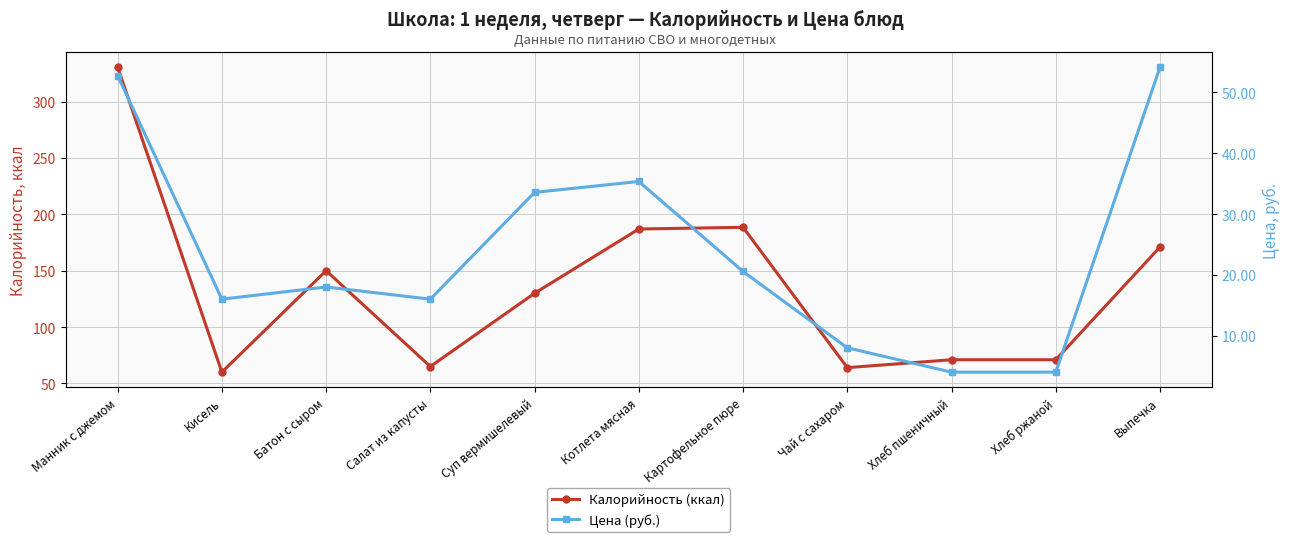

What is the difference between the Калорийность (ккал) values at Салат из капусты and Манник с джемом?

265.5